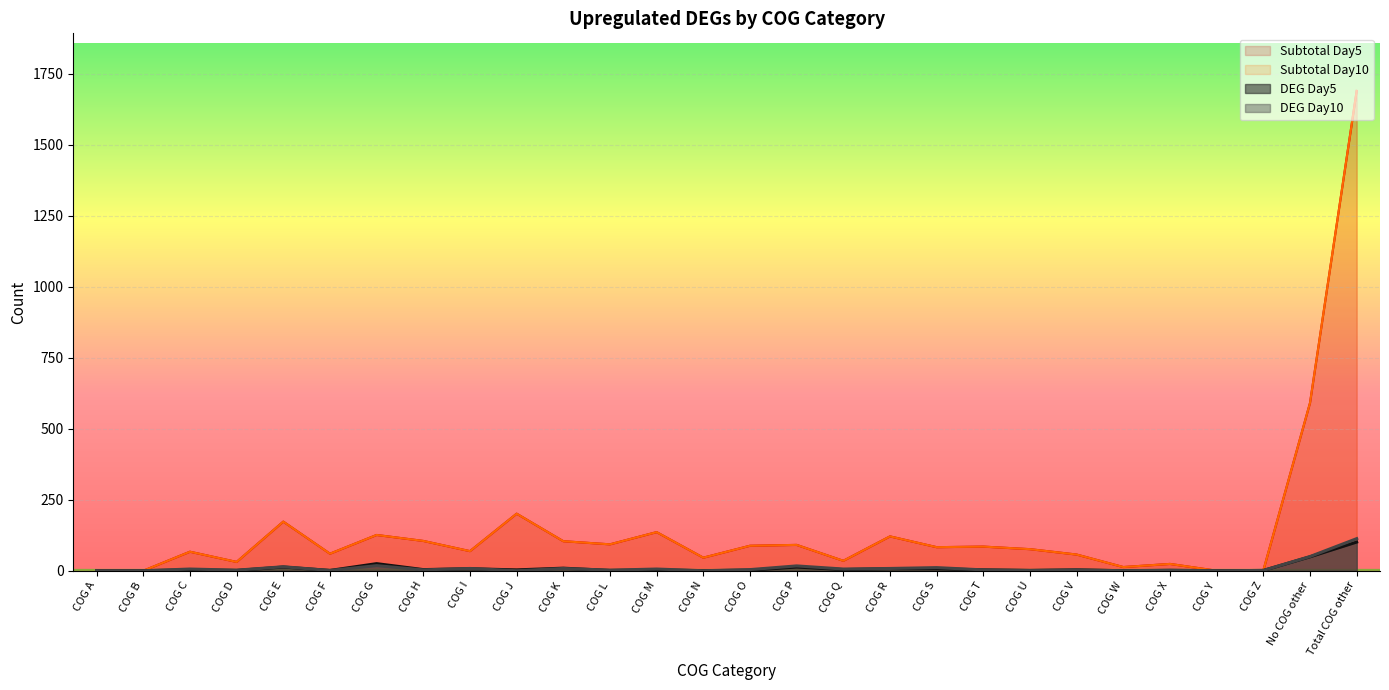

True or false: Subtotal Day5 has a value of 9 at COG W.

False